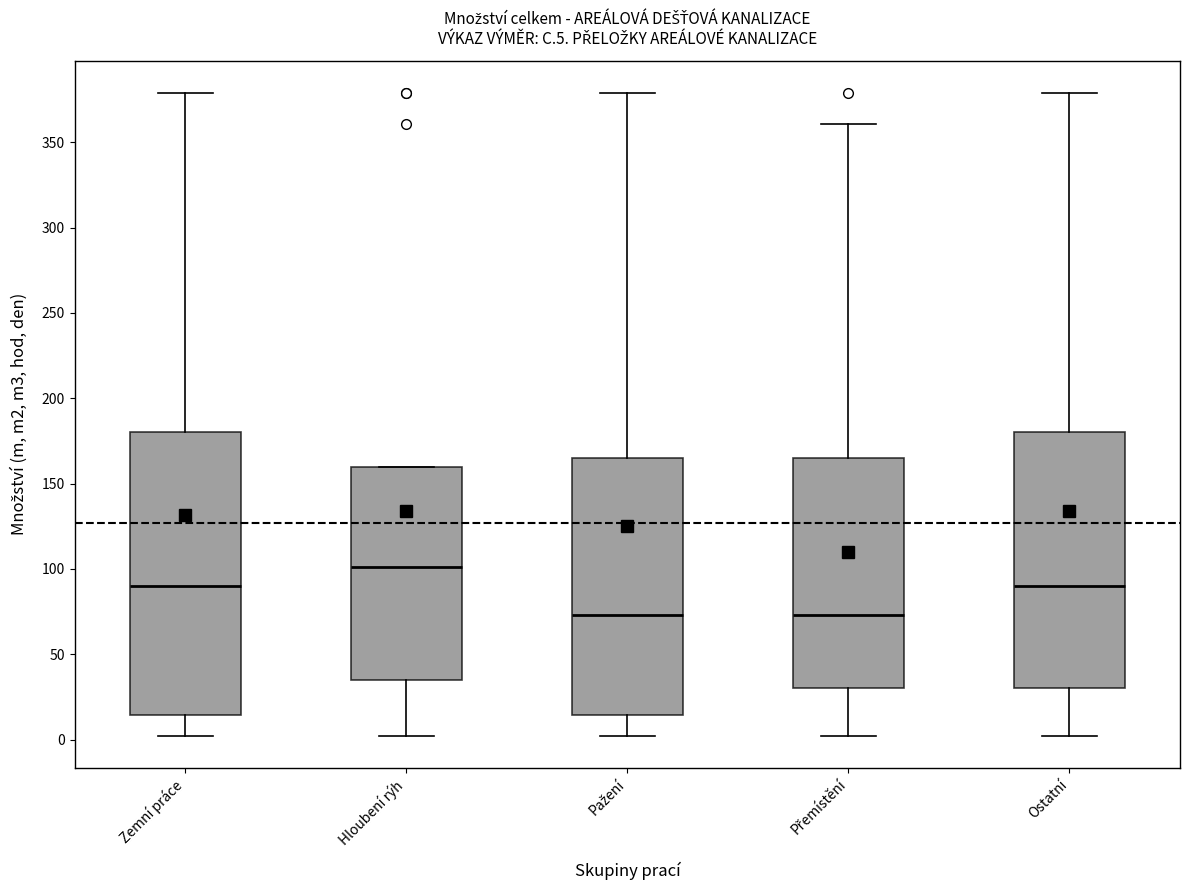

Reading left to right, read every box against the y-axis: the position of its median line, the range the box covers, and the ends of its whiskers. The values are not printed on the chart, so give them approximately, as read against the axis.

Zemní práce: median 90, box 15 to 180, whiskers 0 to 380
Hloubení rýh: median 100, box 35 to 160, whiskers 0 to 160
Pažení: median 75, box 15 to 165, whiskers 0 to 380
Přemístění: median 75, box 30 to 165, whiskers 0 to 360
Ostatní: median 90, box 30 to 180, whiskers 0 to 380